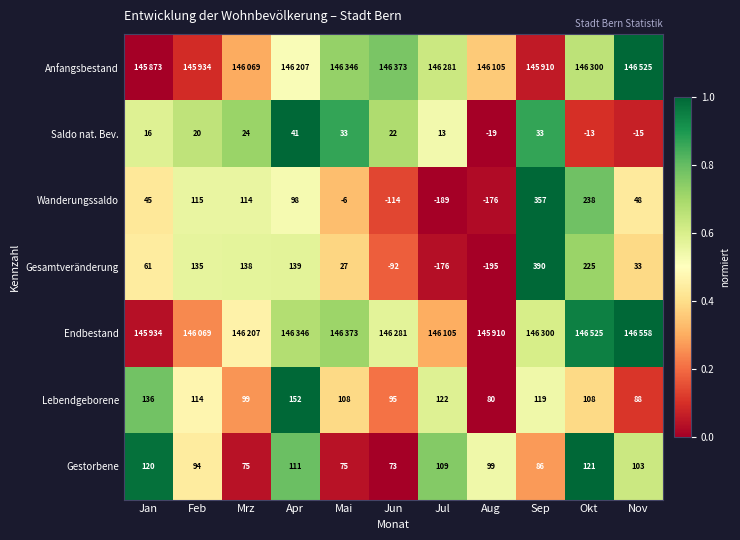

Where does the Gestorbene series first go above 99?

Jan